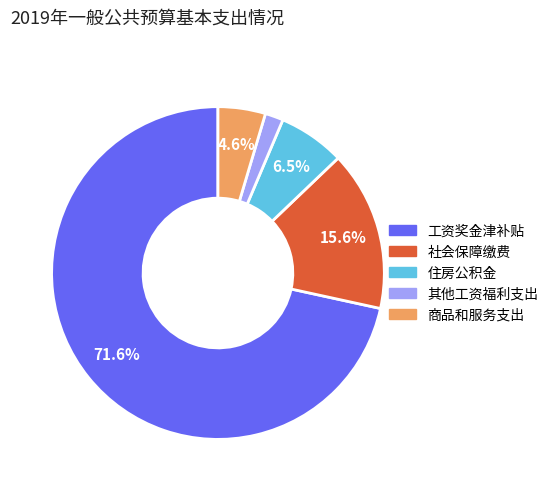

Is there any slice that represents more than half of the pie?

Yes